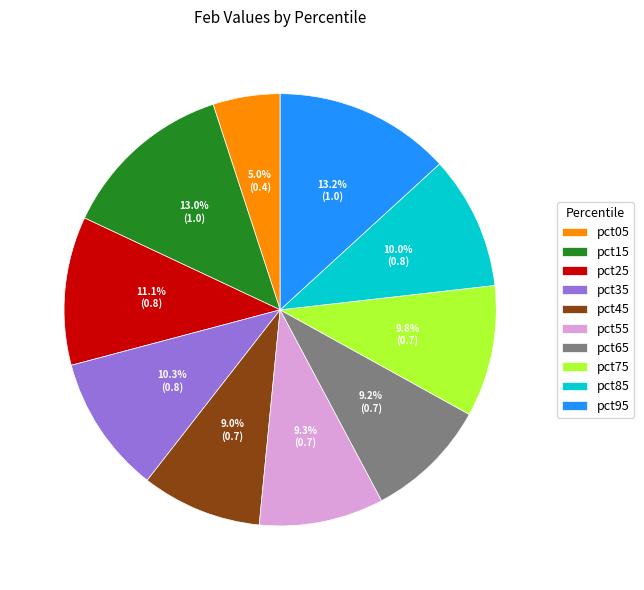

How many slices are in this pie chart?

10